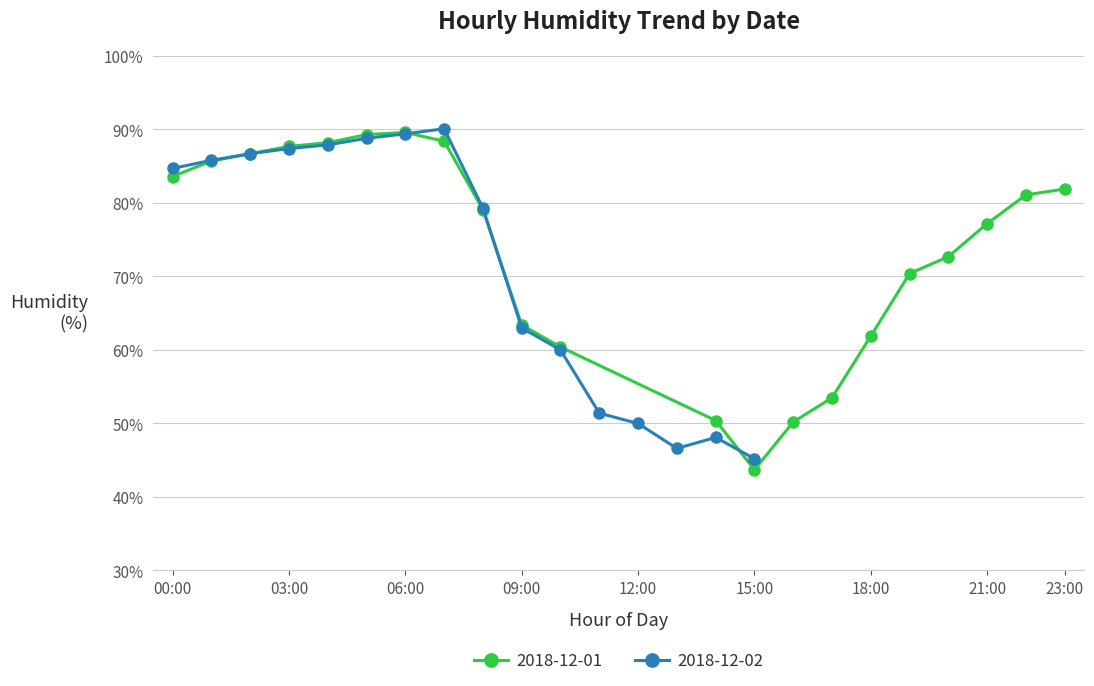

Reading left to right, transcribe all the data shown in this chart.

83.6	85.7	86.7	87.7	88.2	89.3	89.6	88.4	79.1	63.4	60.4	50.4	43.7	50.2	53.5	61.9	70.4	72.7	77.2	81.1	81.9	84.7	85.8	86.7	87.4	87.9	88.8	89.4	90.1	79.3	63.0	60.0	51.4	50.0	46.6	48.1	45.2